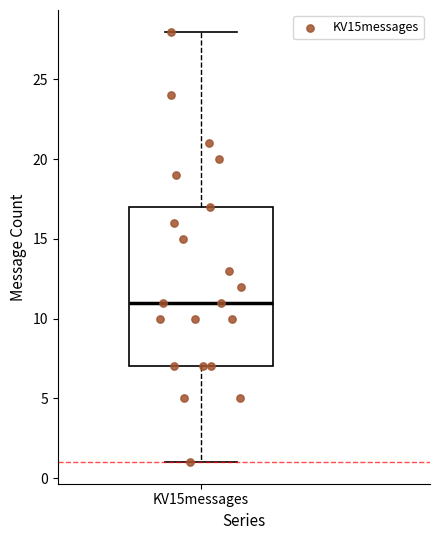

Read this box plot against the y-axis: the position of the median line, the range covered by the box, and the ends of both whiskers. The values are not printed on the chart, so give them approximately, as read against the axis.

median 11, box 7 to 17, whiskers 1 to 28